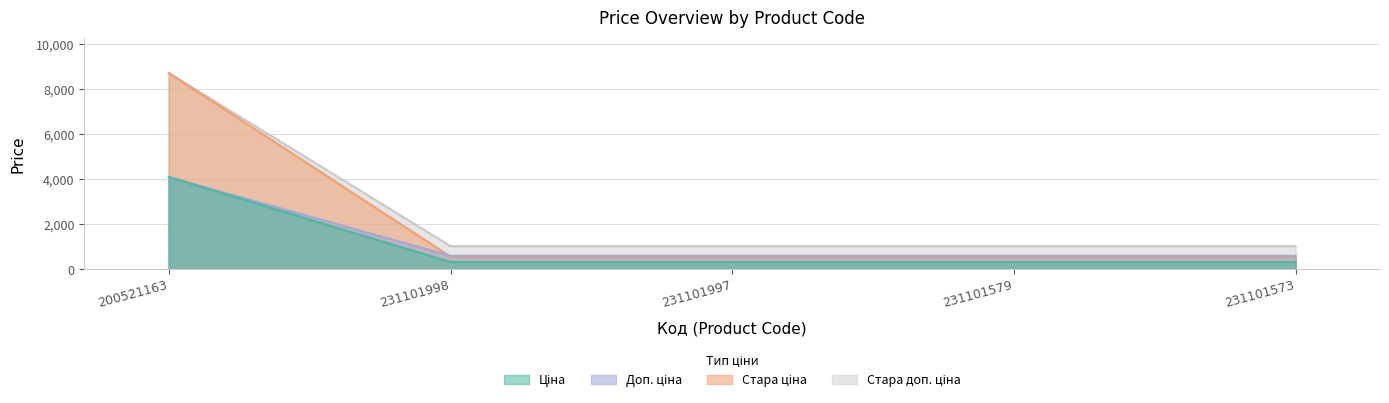

What is the approximate value of Стара доп. ціна at 200521163?

4104.5